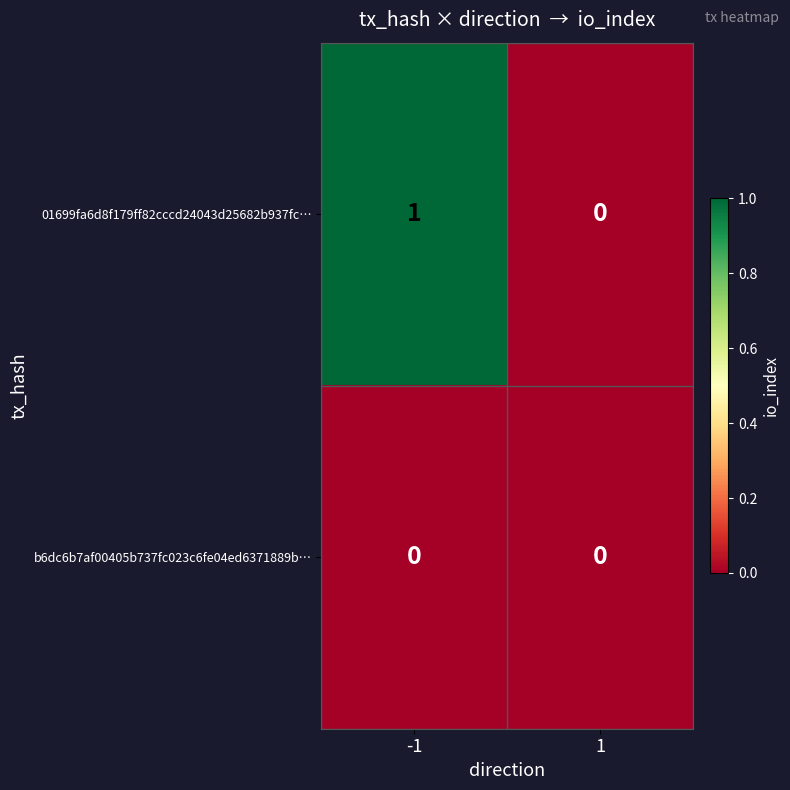

Which series has the largest total across all categories?

01699fa6d8f179ff82cccd24043d25682b937fc…